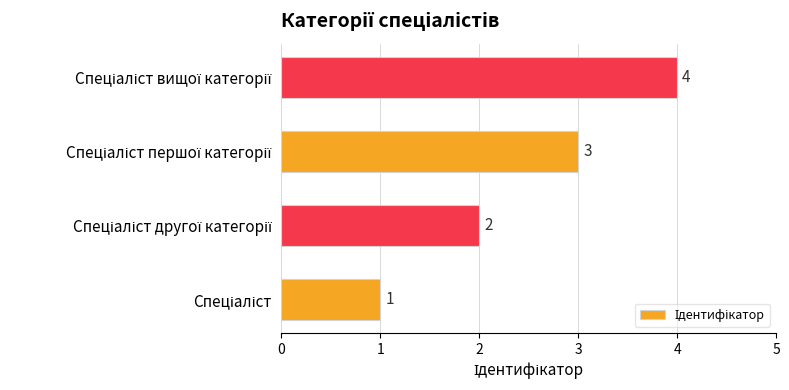

How many series are shown in this chart?

1